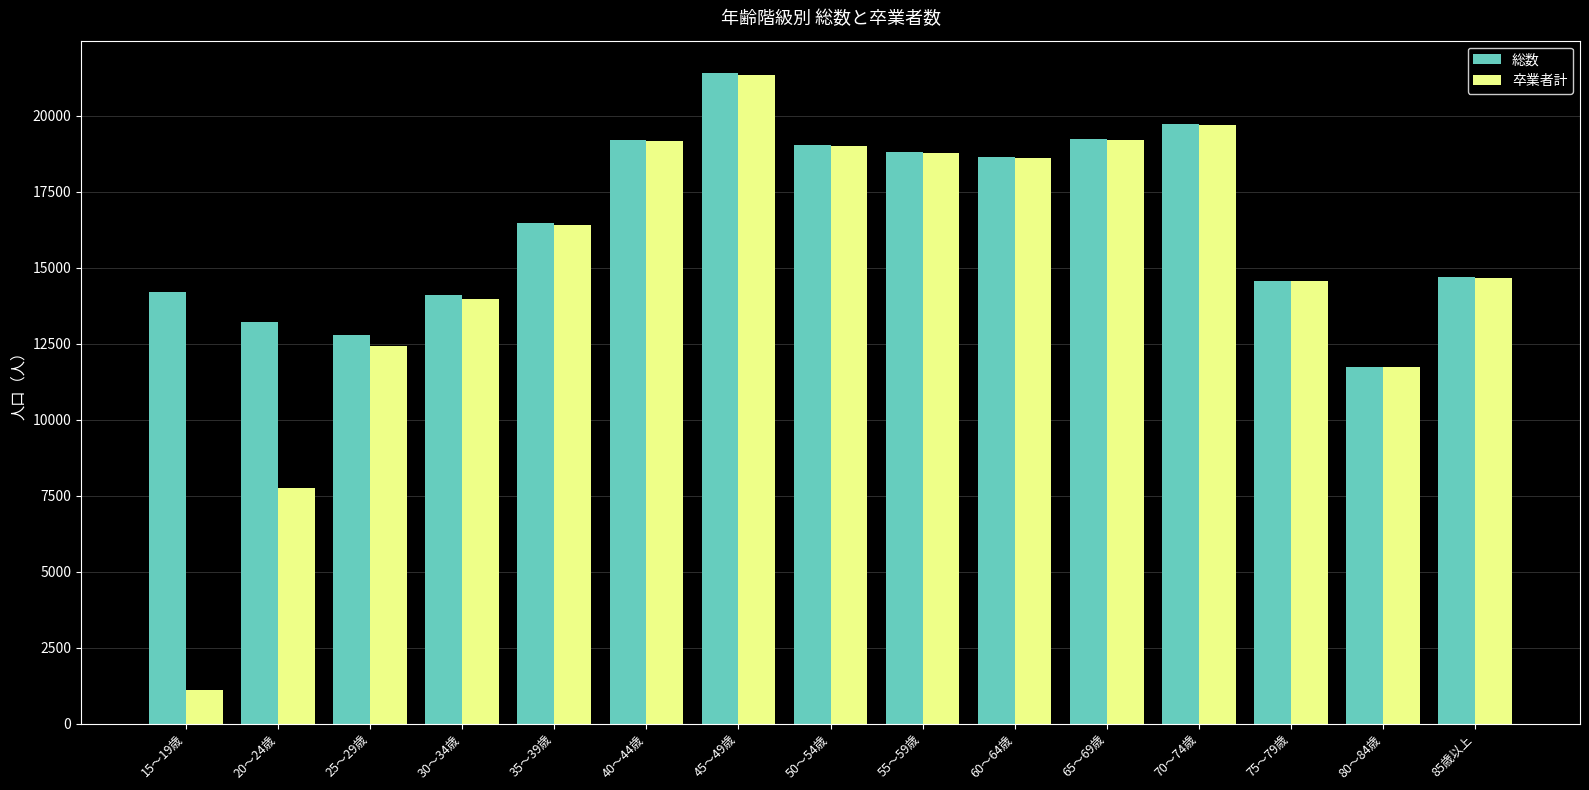

Does the chart contain stacked bars?

No